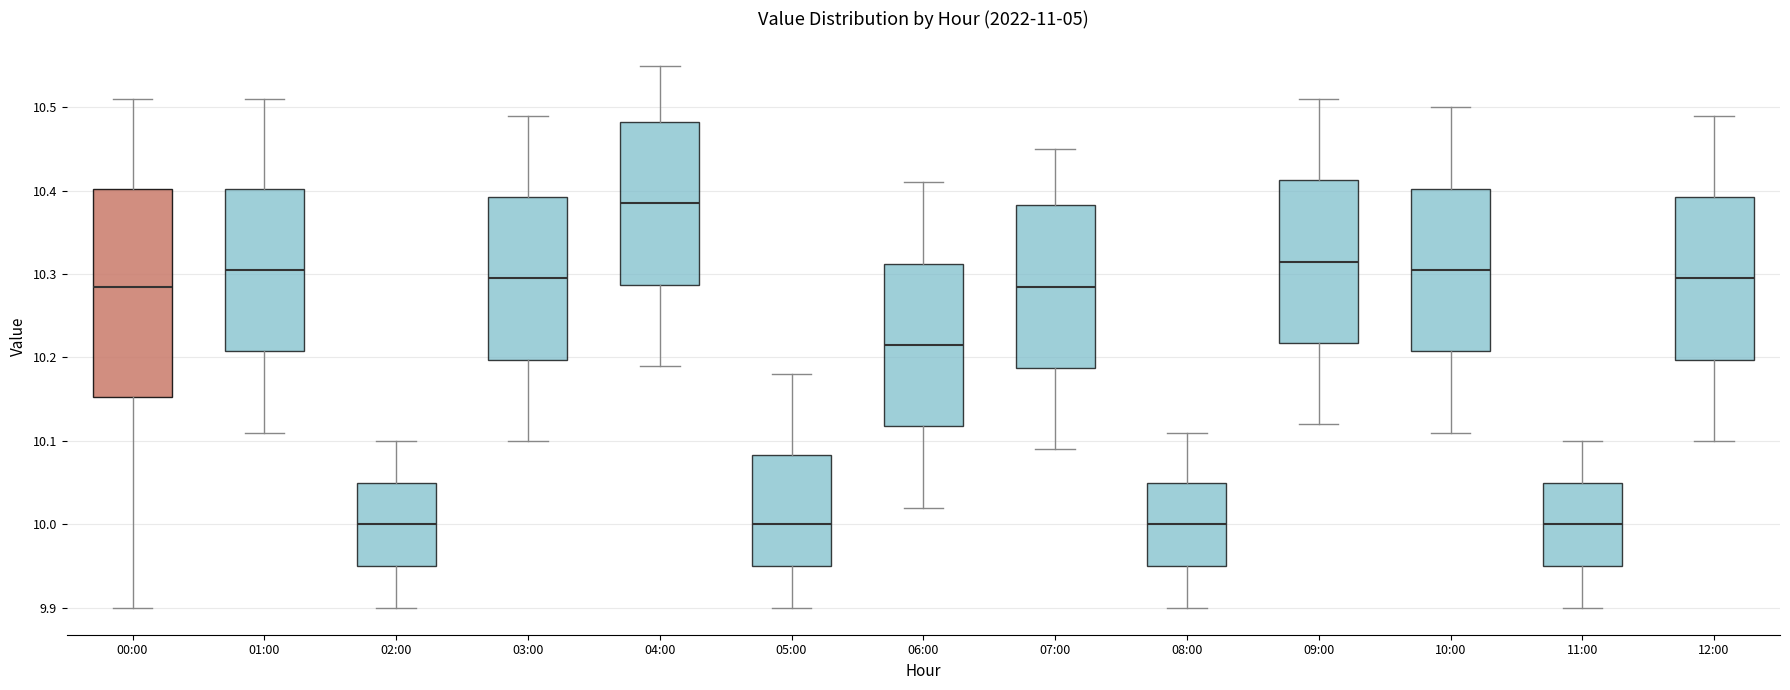

Which box is the tallest, from its lower edge to its upper edge?

00:00